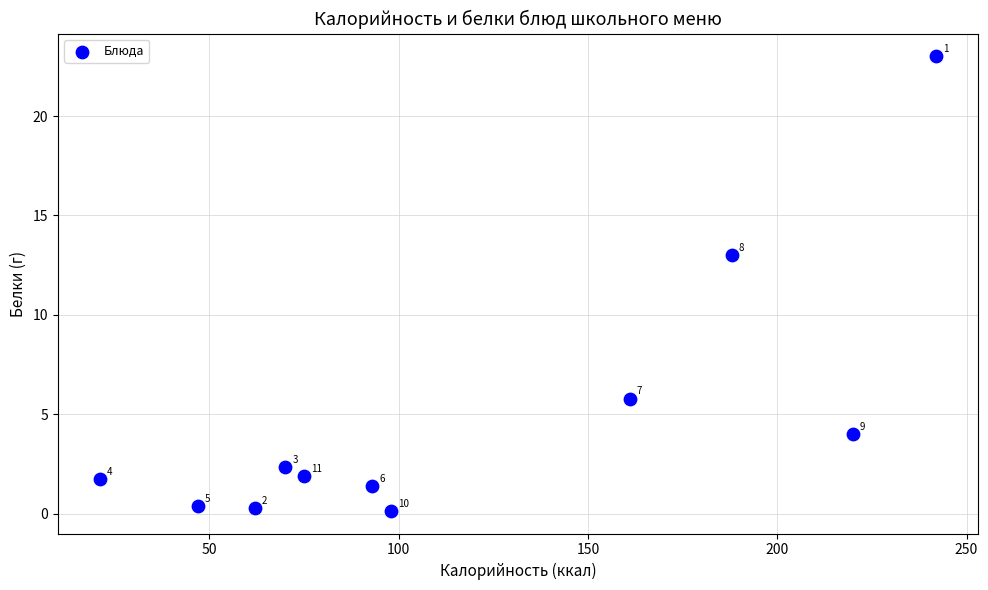

What is the range of Y values (max minus min)?

22.8